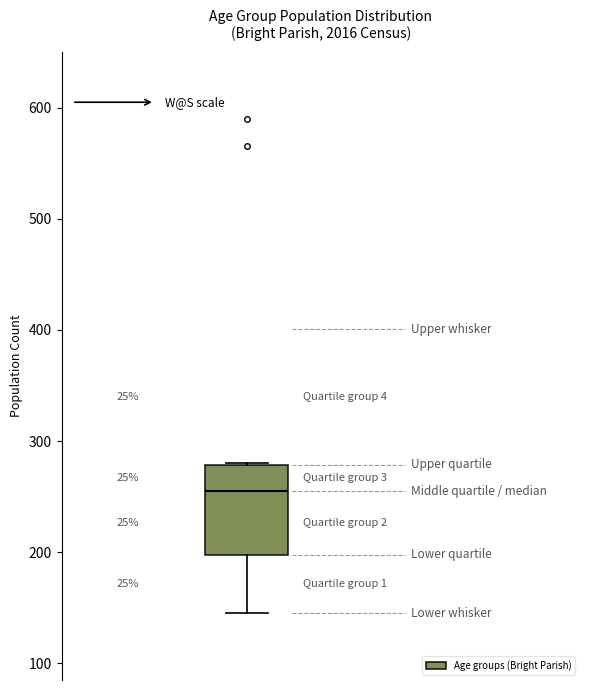

Read this box plot against the y-axis: the position of the median line, the range covered by the box, and the ends of both whiskers. The values are not printed on the chart, so give them approximately, as read against the axis.

median 260, box 200 to 280, whiskers 150 to 280